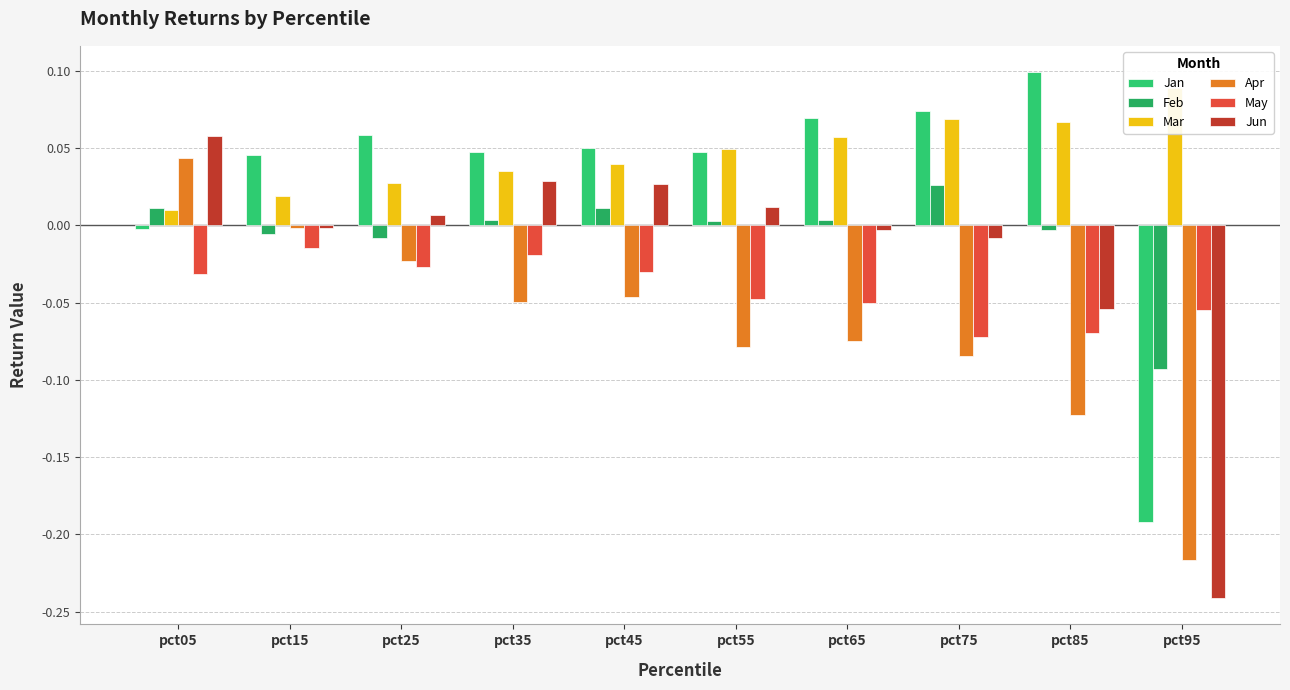

What is the greatest value displayed?

0.1